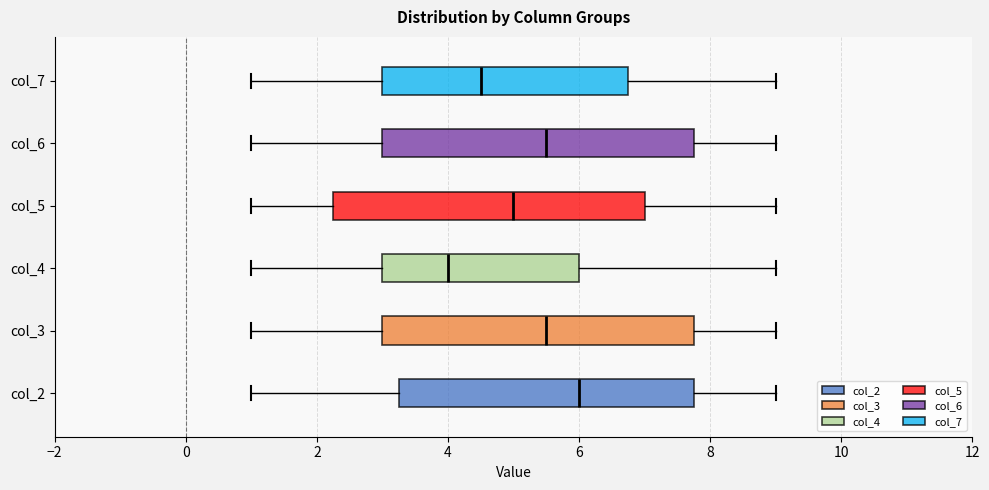

Reading bottom to top, transcribe this box plot: for each box, give where its median line is, the range the box spans, and where its two whiskers end, as read against the x-axis. The values are not printed on the chart, so give them approximately, as read against the axis.

col_2: median 6.0, box 3.2 to 7.8, whiskers 1.0 to 9.0
col_3: median 5.6, box 3.0 to 7.8, whiskers 1.0 to 9.0
col_4: median 4.0, box 3.0 to 6.0, whiskers 1.0 to 9.0
col_5: median 5.0, box 2.2 to 7.0, whiskers 1.0 to 9.0
col_6: median 5.6, box 3.0 to 7.8, whiskers 1.0 to 9.0
col_7: median 4.6, box 3.0 to 6.8, whiskers 1.0 to 9.0